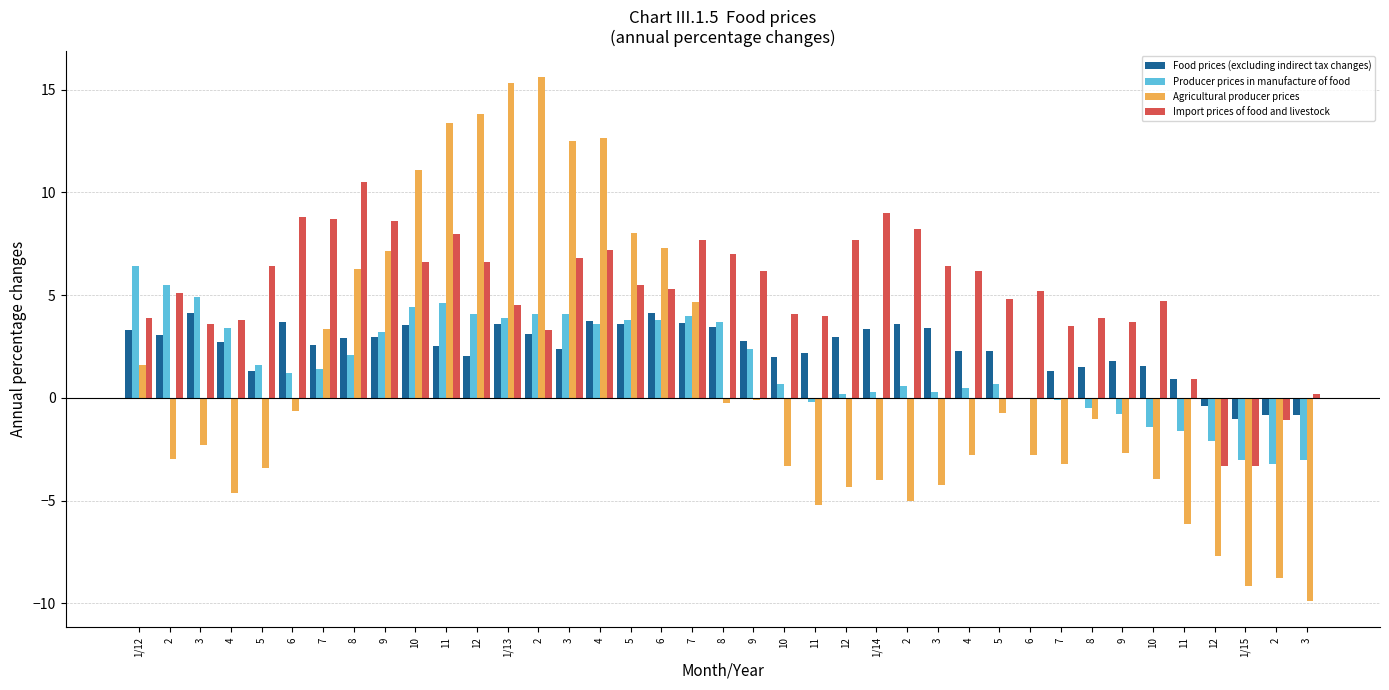

At which category does the chart reach its minimum across all series?

3